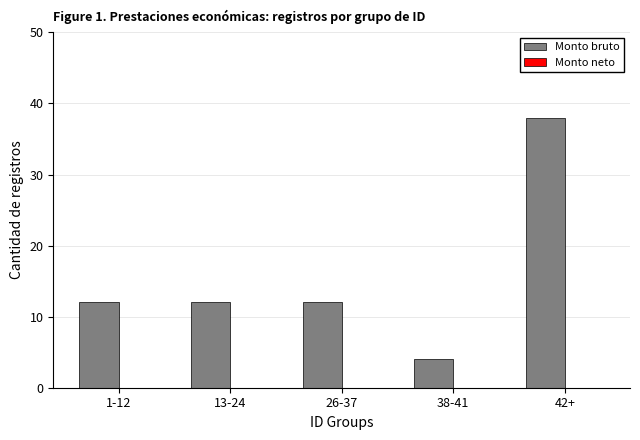

Reading left to right, extract all data points from this chart.

12	12	12	4	38